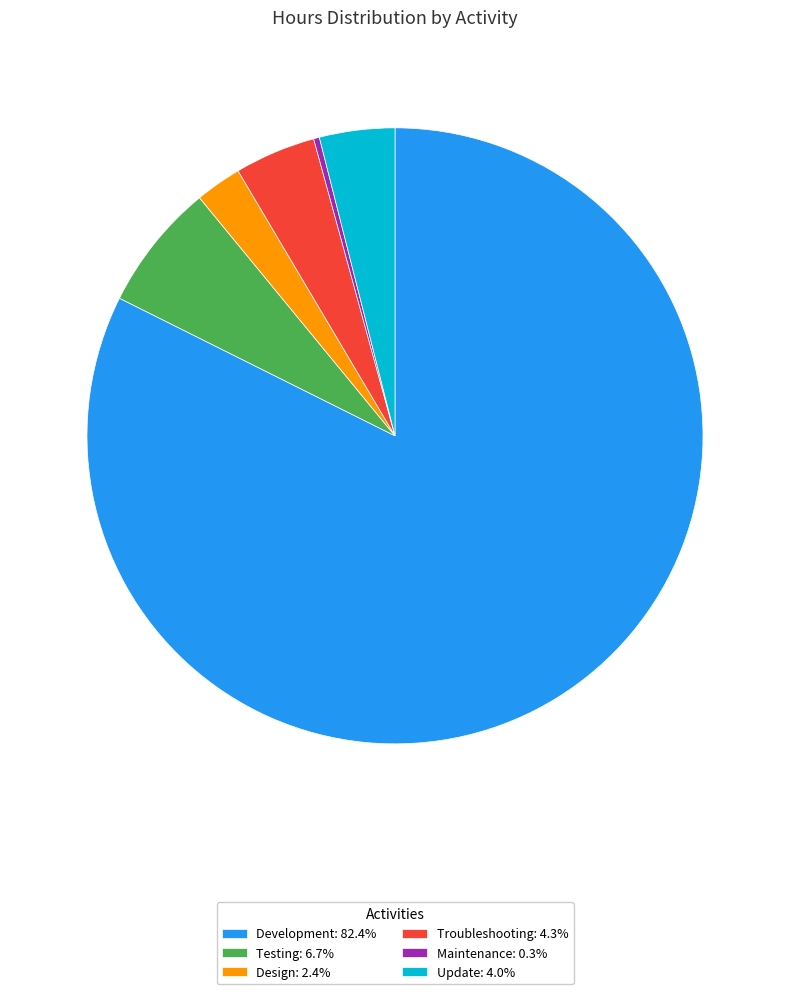

Combined, do Testing: 6.7% and Development: 82.4% account for over 50%?

Yes